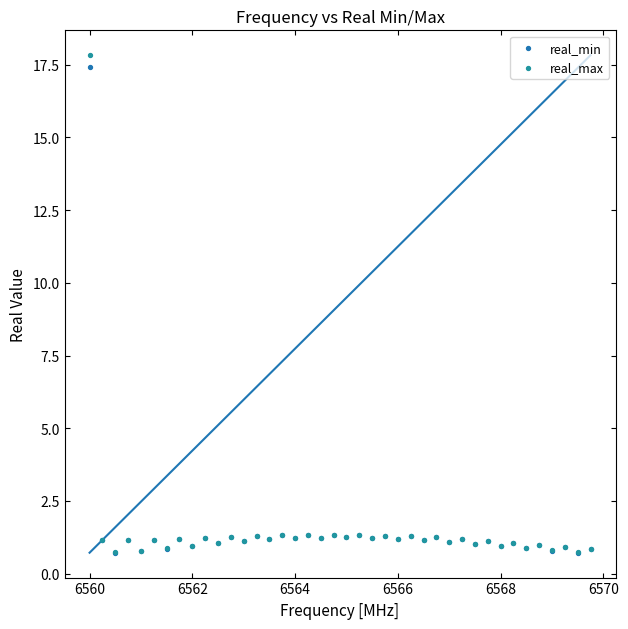

Which series has the widest spread of Y values?

real_max